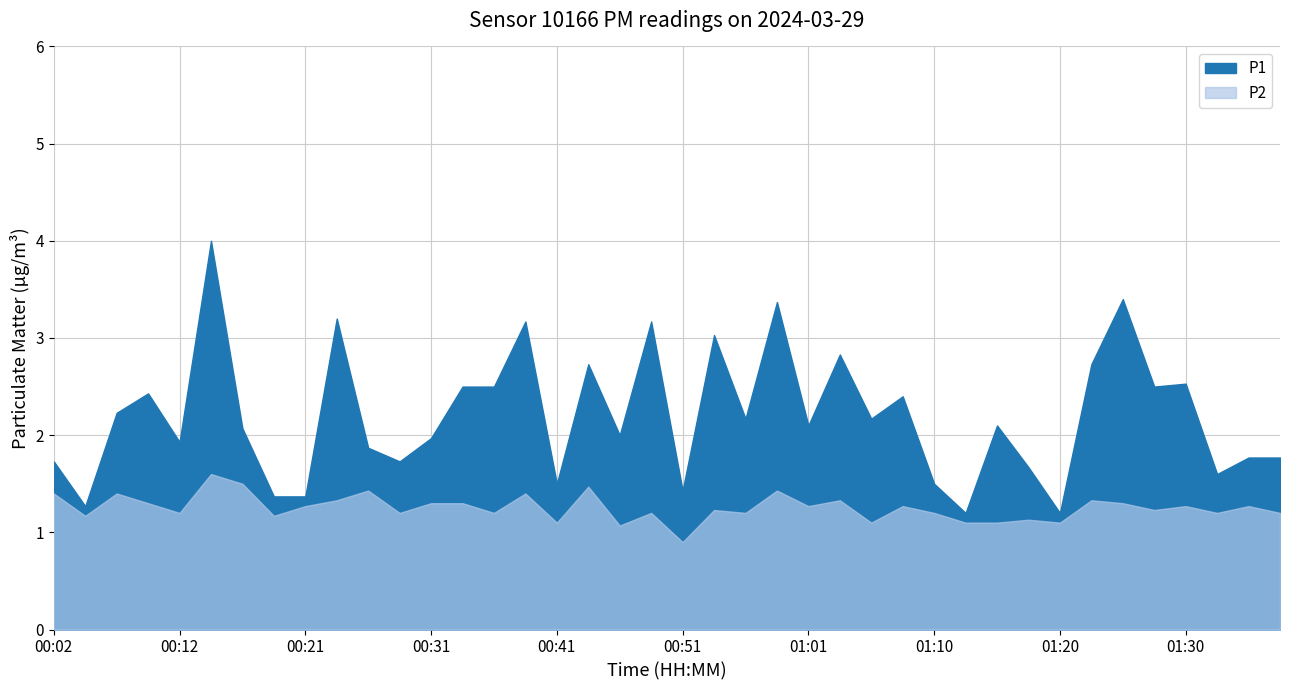

What is the maximum value shown in the chart?

4.0